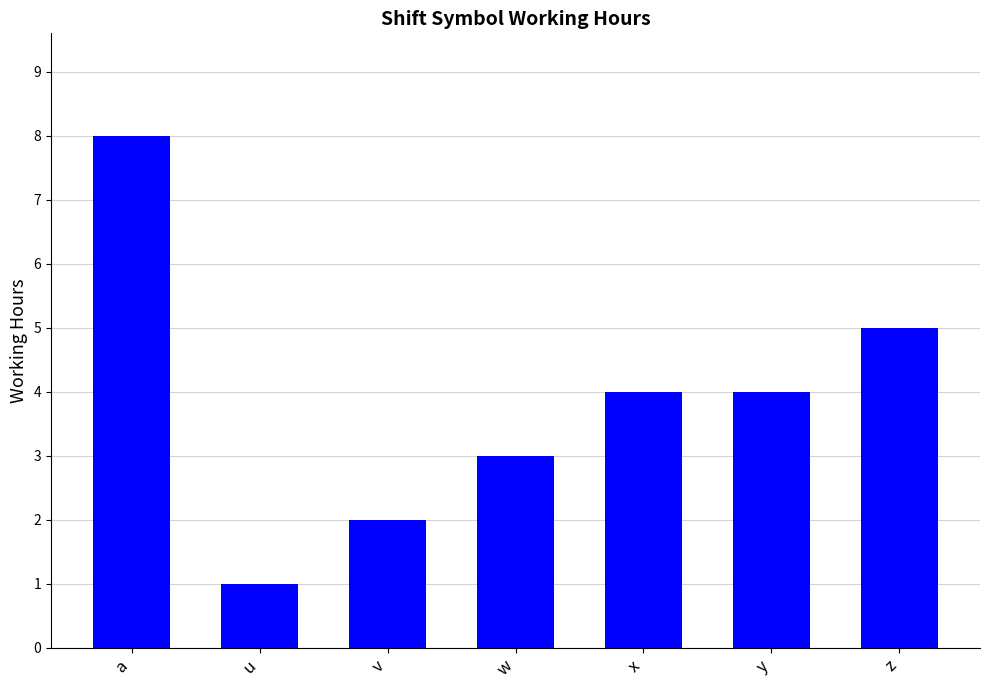

What is the difference between the values at v and w?

1